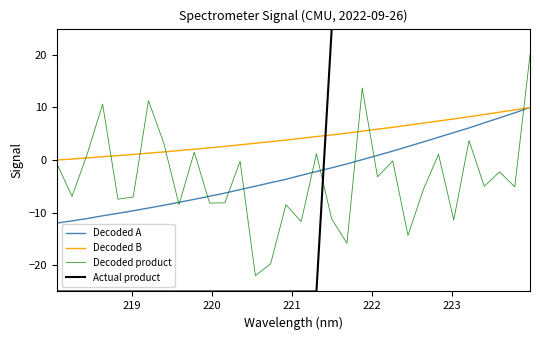

Which series has the largest total across all categories?

Decoded B